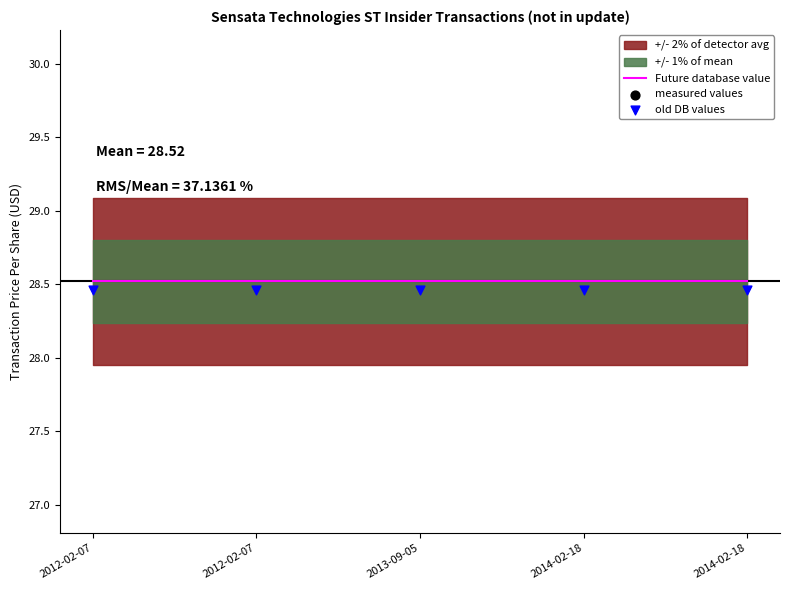

At how many categories does at least one series exceed 26?

5